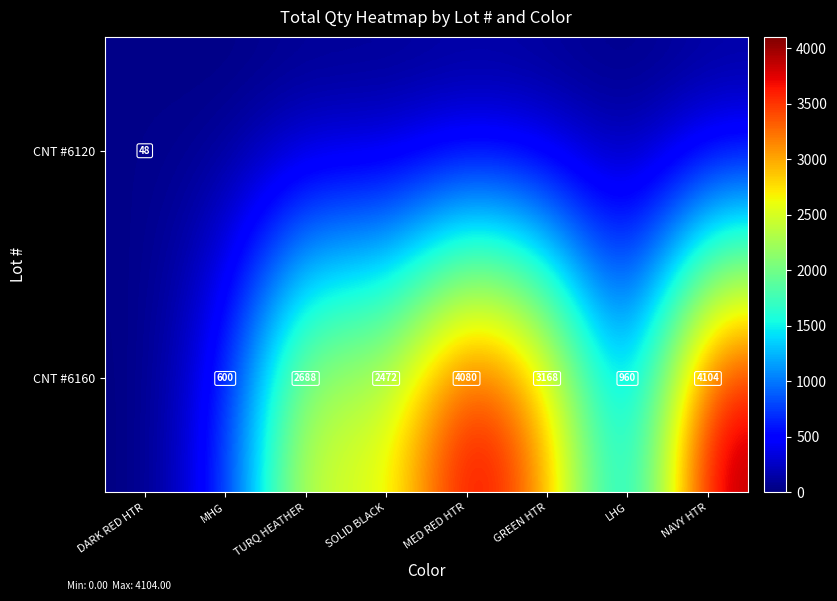

True or false: CNT #6160 has a value of 1596 at MED RED HTR.

False